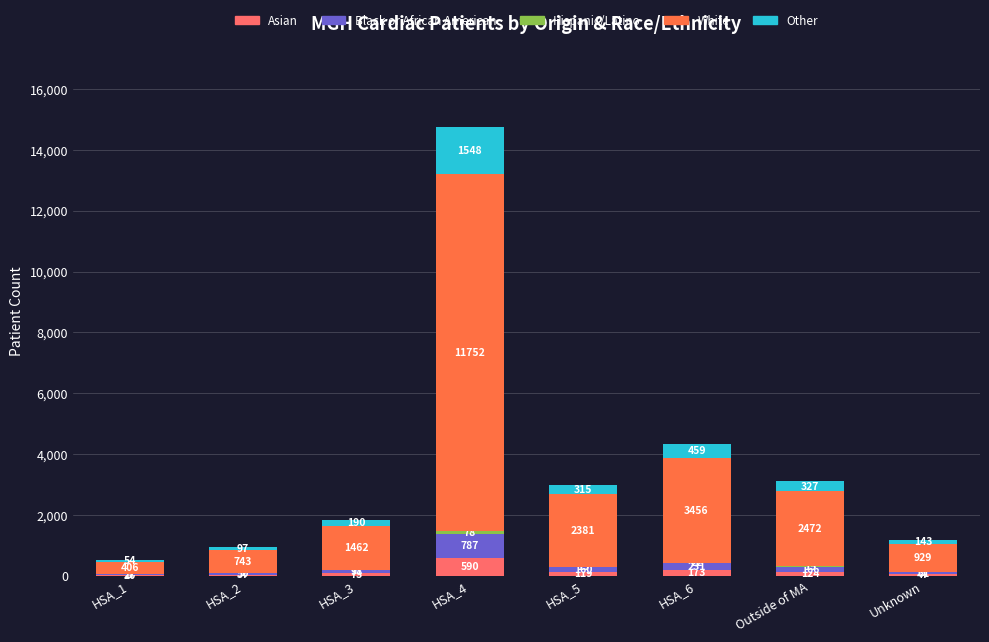

The Asian series shows 590 at HSA_4. True or false?

True